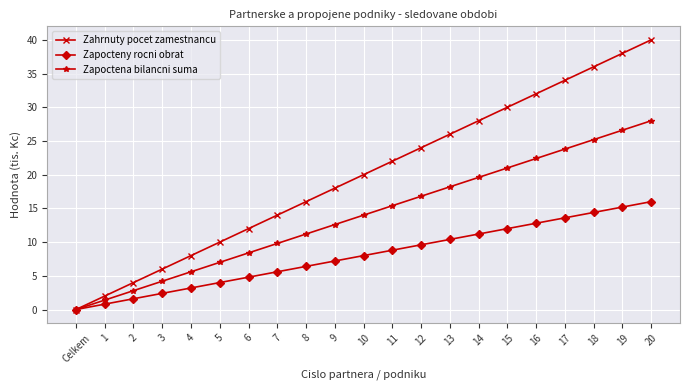

Rank the categories by Zapocteny rocni obrat value from lowest to highest.

Celkem, 1, 2, 3, 4, 5, 6, 7, 8, 9, 10, 11, 12, 13, 14, 15, 16, 17, 18, 19, 20